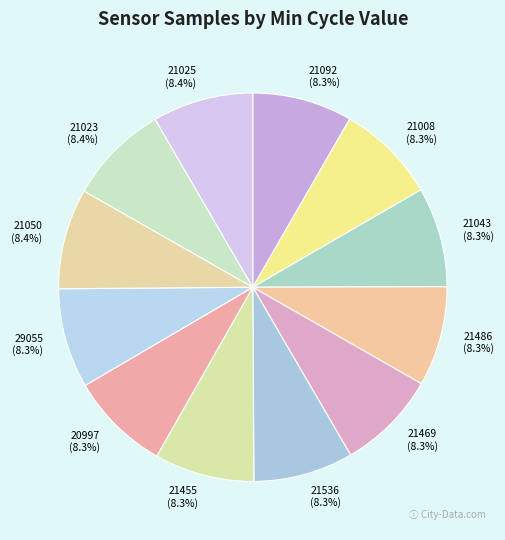

Is there any slice that represents more than half of the pie?

No